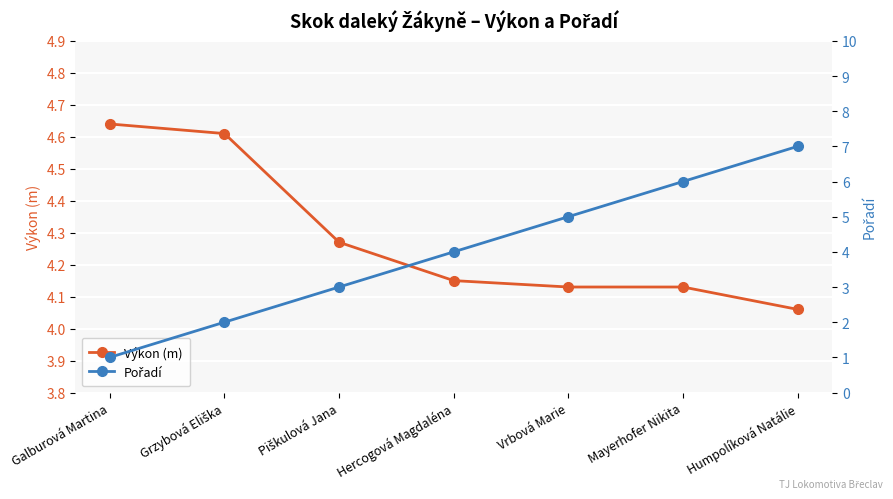

True or false: Pořadí has more than 1 points higher than both neighbors.

False